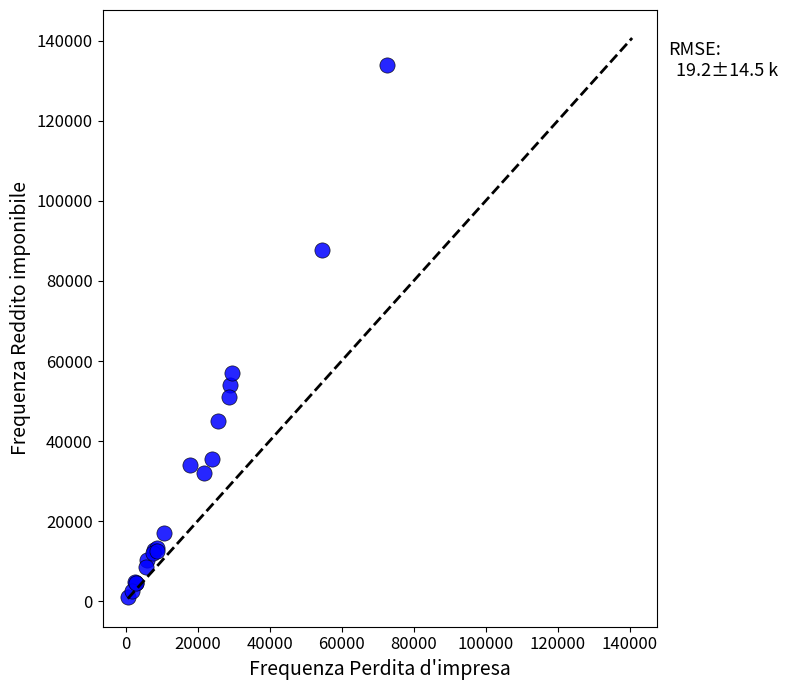

What Y value in the scatter plot is closest to 67520?

56962